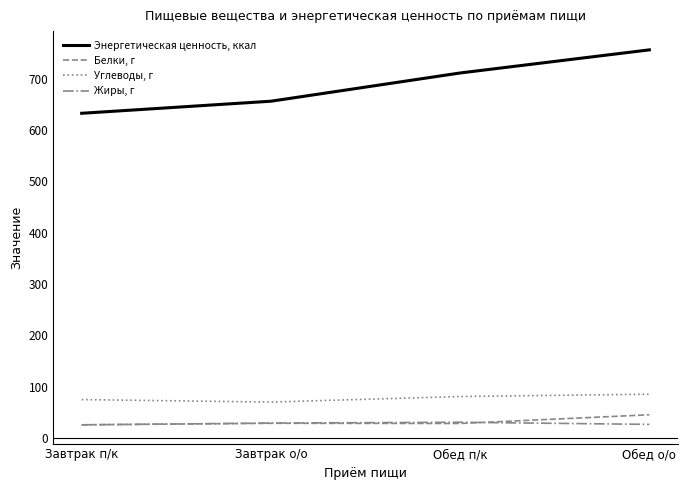

Rank the series at Обед о/о from lowest to highest value.

Жиры, г, Белки, г, Углеводы, г, Энергетическая ценность, ккал